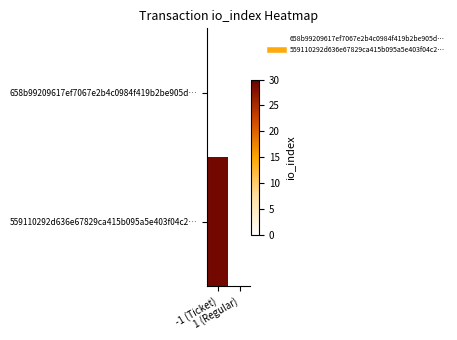

Count the number of categories in the chart.

2